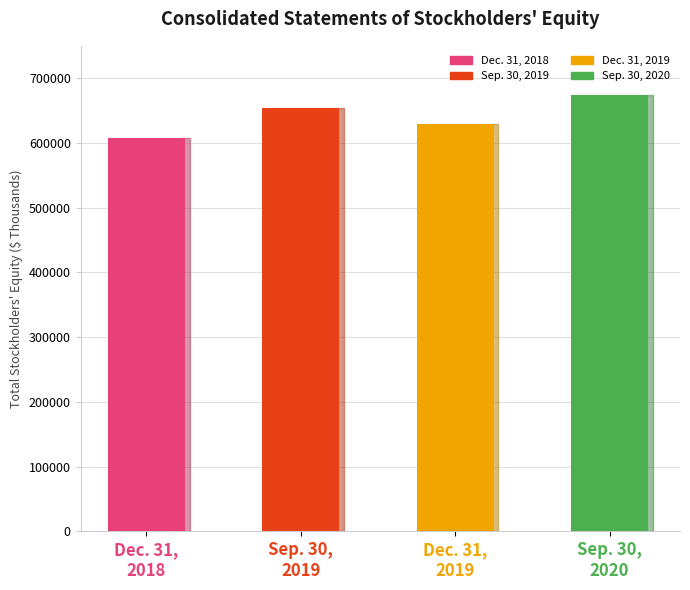

Reading right to left, extract all data points from this chart.

673371	629530	654163	606983